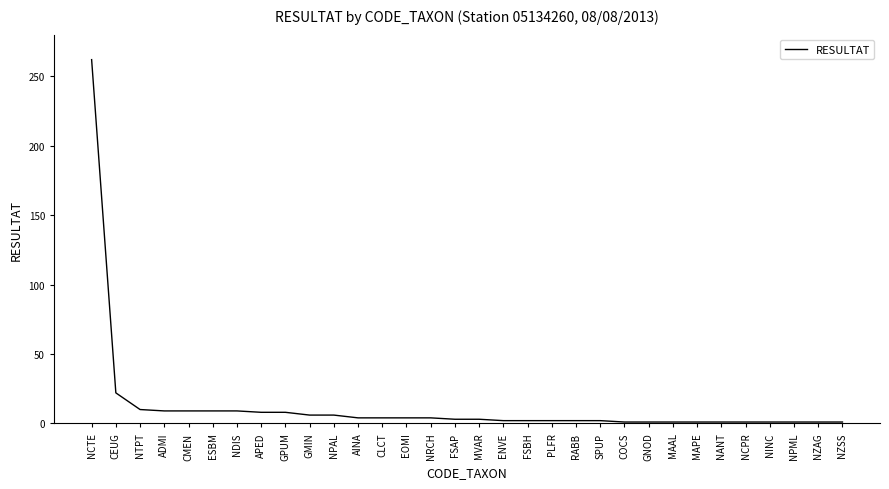

What is the greatest value displayed?

262